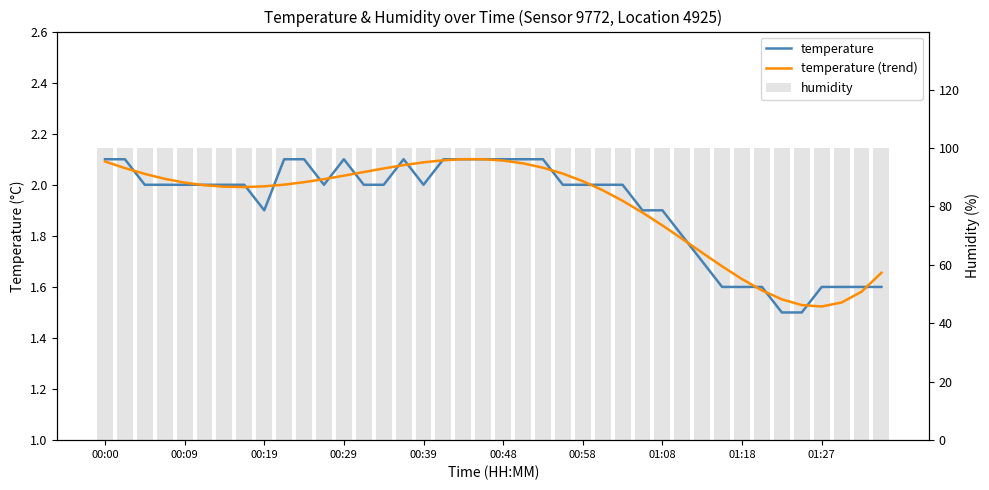

How many groups of bars are there?

40